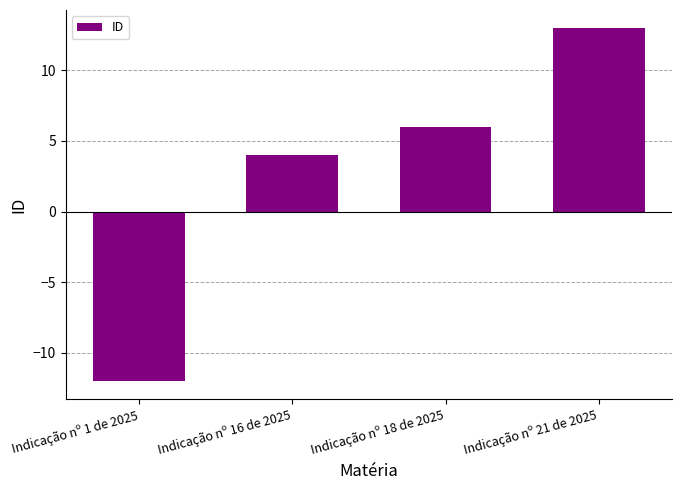

Reading right to left, transcribe all the data shown in this chart.

13	6	4	-12